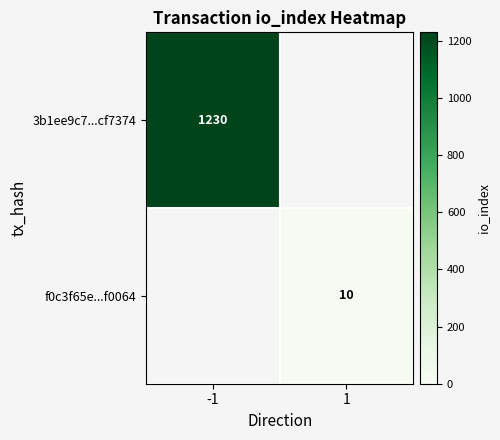

The value of f0c3f65e...f0064 at 1 is 4. True or false?

False